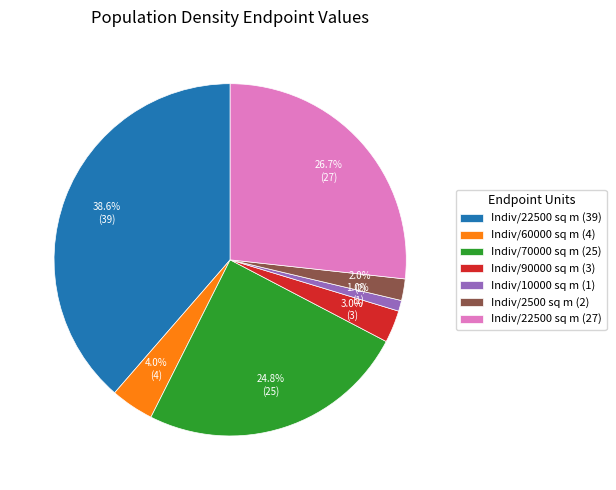

Which category has the biggest portion of the pie?

Indiv/22500 sq m (39)